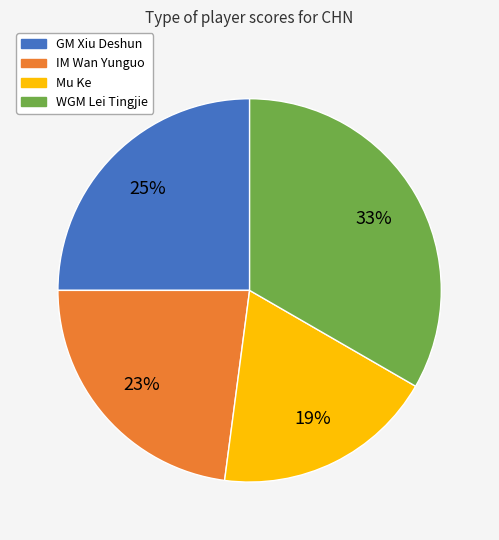

Do GM Xiu Deshun and WGM Lei Tingjie together represent more than half of the pie?

Yes